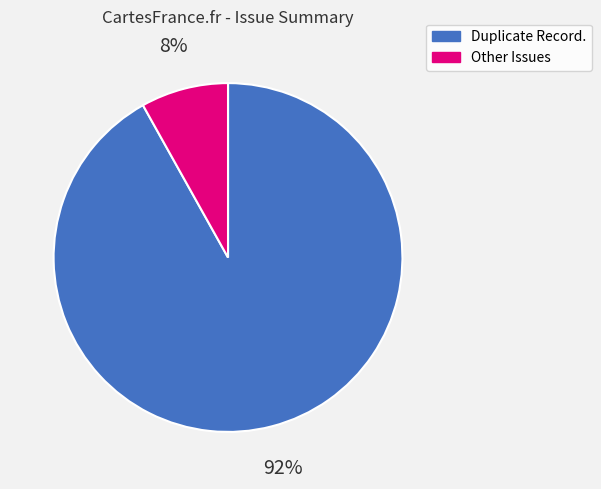

To the nearest percent, what portion does Duplicate Record. represent?

92%